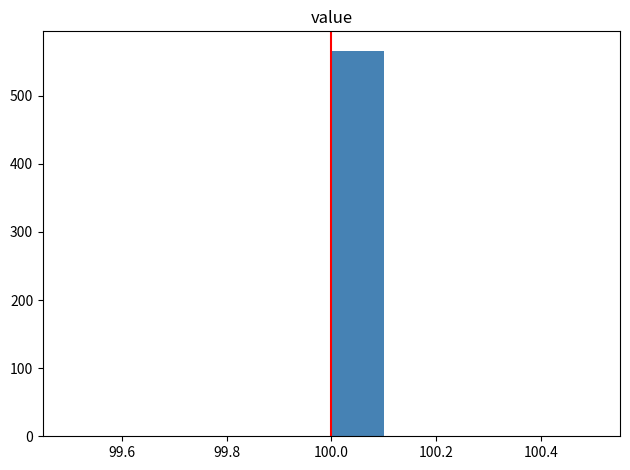

Over which range of the x-axis is the bar tallest?

100.0 to 100.1